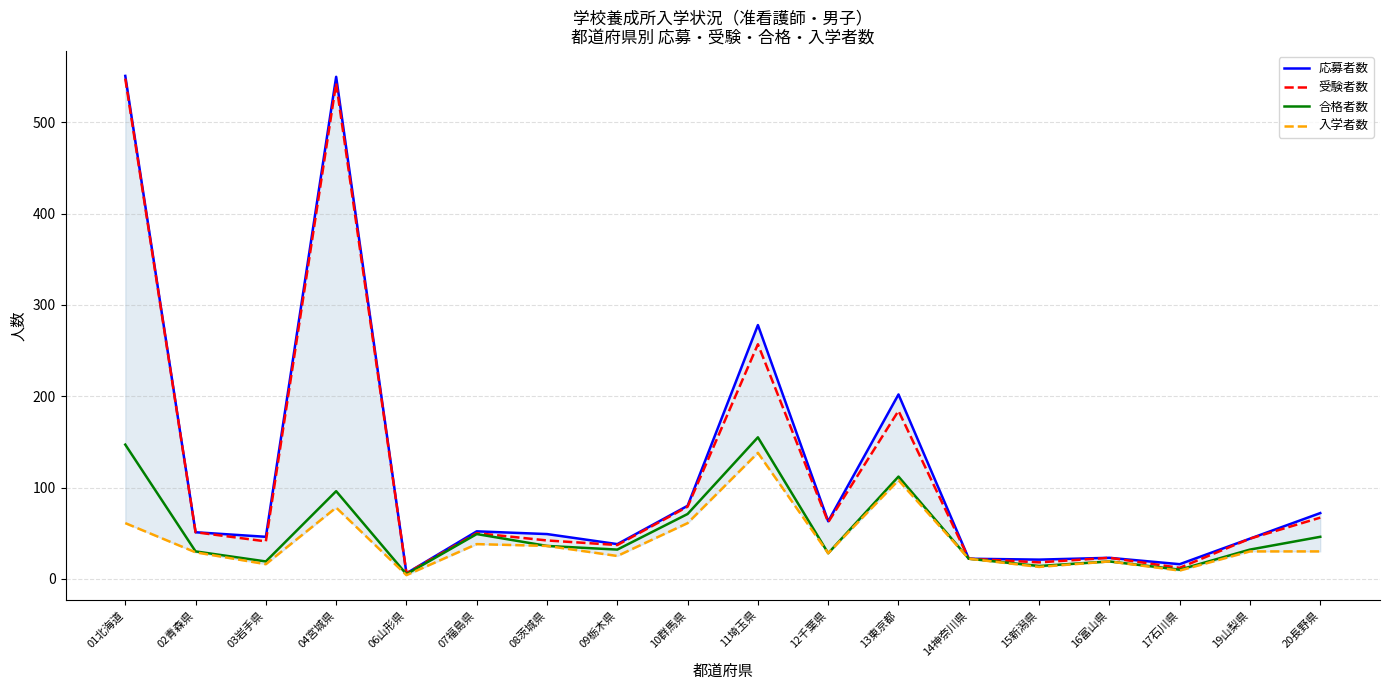

How many data points in 受験者数 are above 50?

8